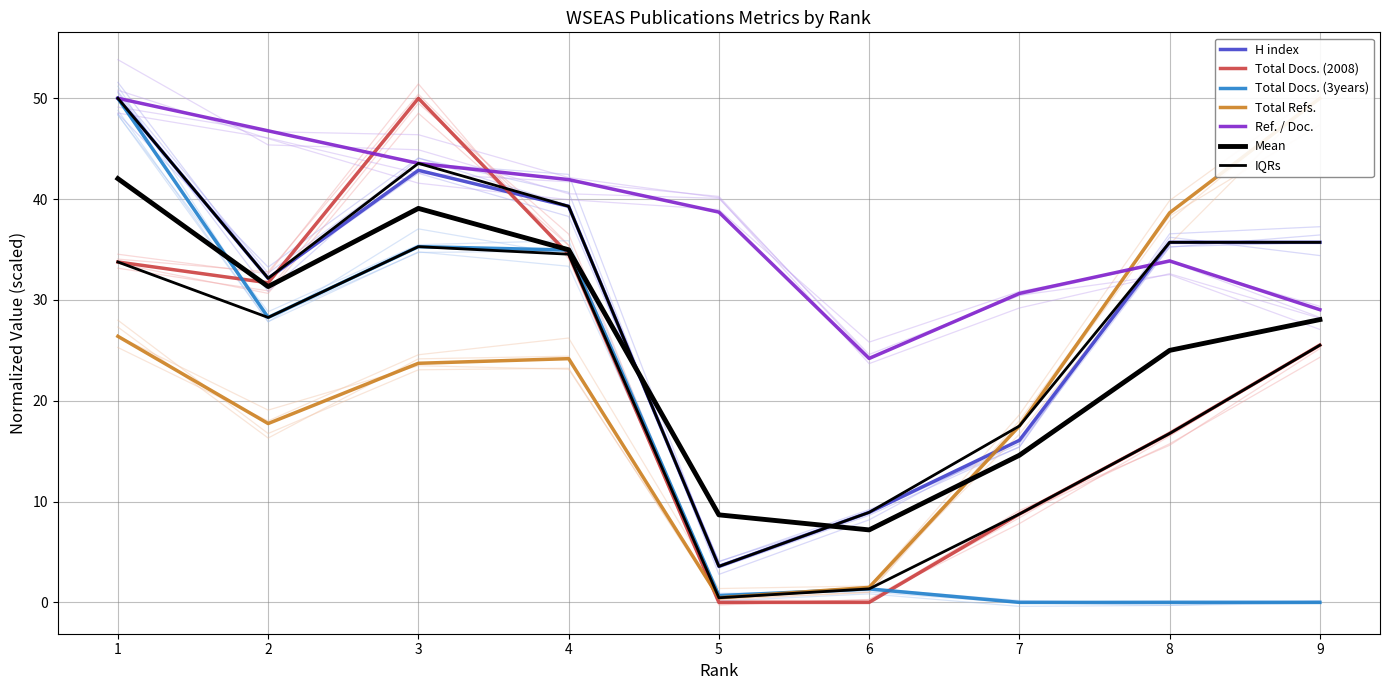

At how many categories does at least one series exceed 17?

9